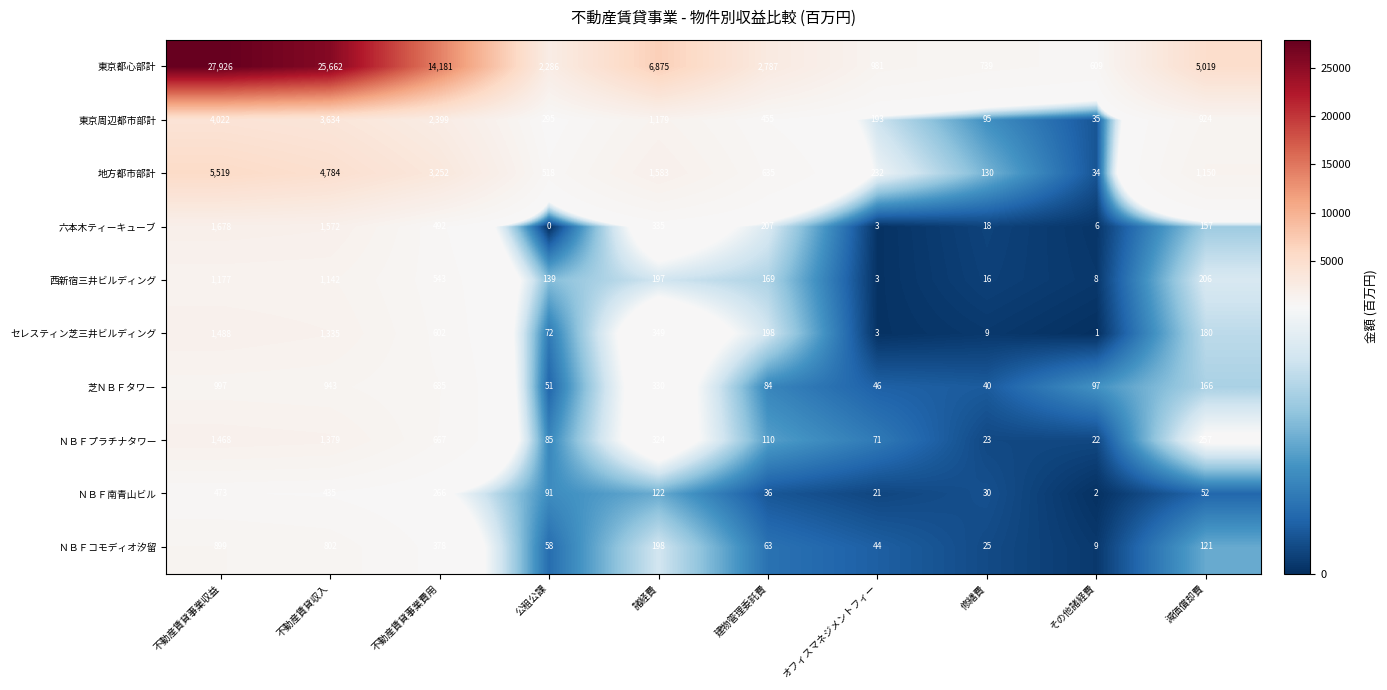

What is the difference between the highest and lowest values at 諸経費?

6753